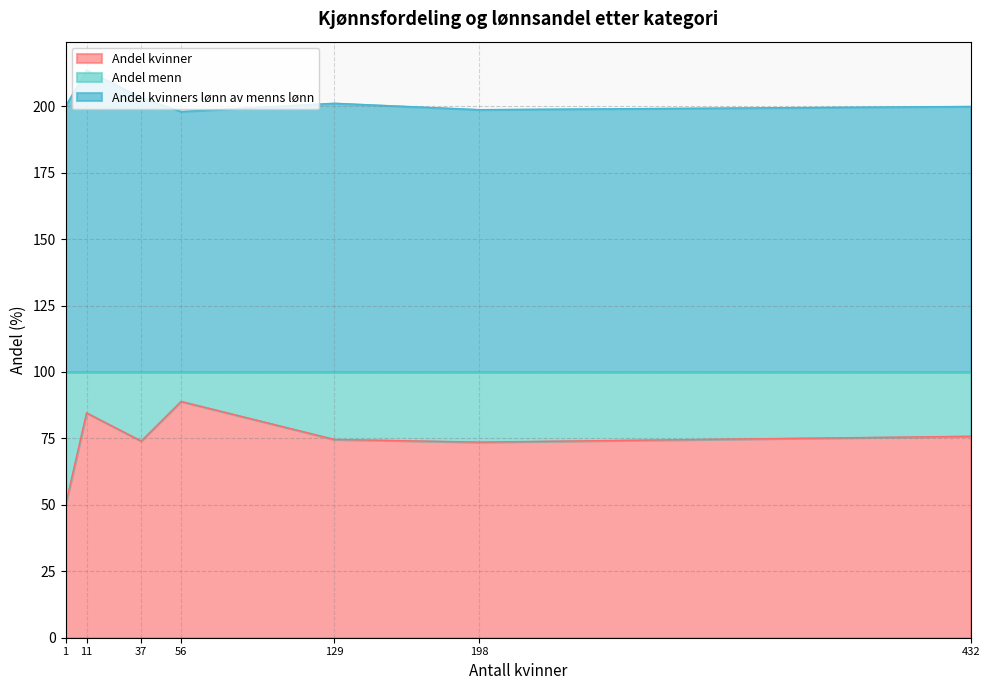

True or false: Andel kvinner and Andel kvinners lønn av menns lønn cross at least once.

False